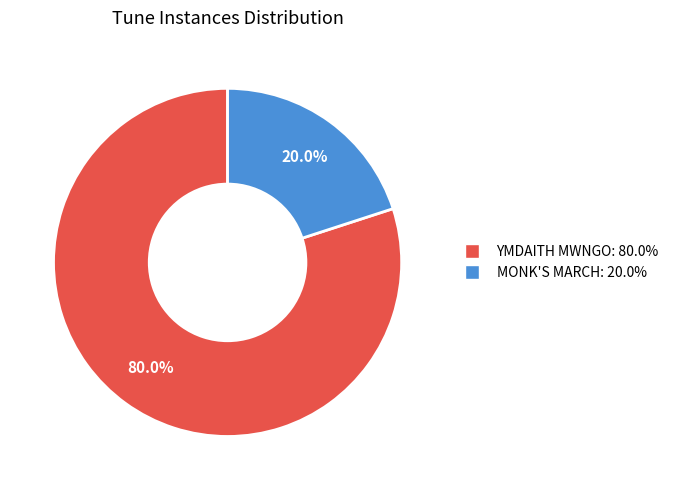

To the nearest percent, what is the combined percentage of MONK'S MARCH and YMDAITH MWNGO?

100%